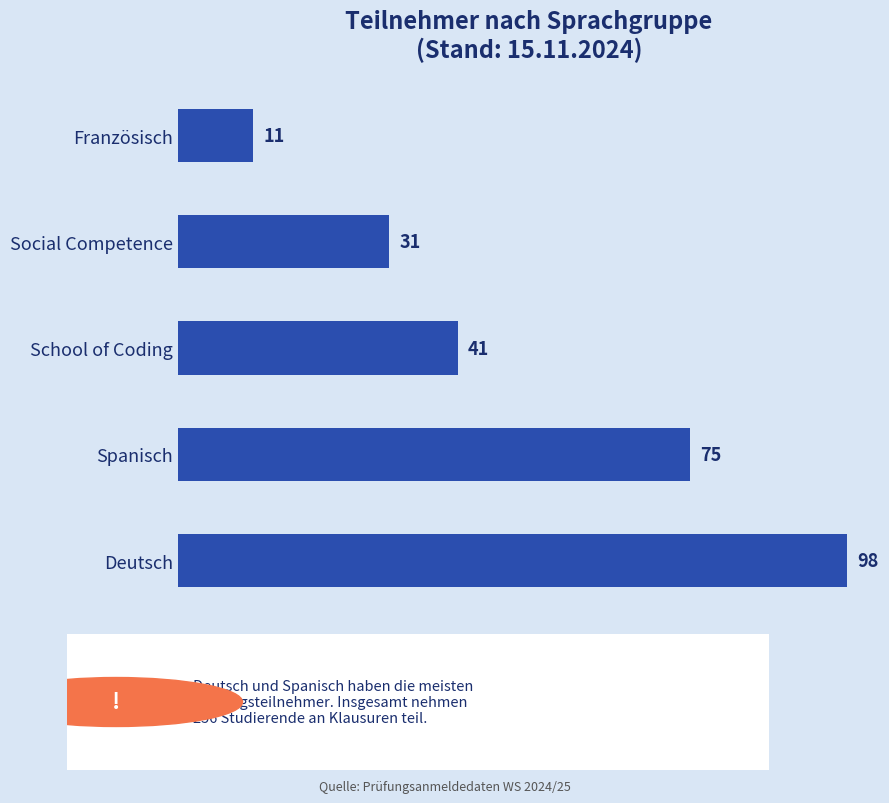

What is the average value?

51